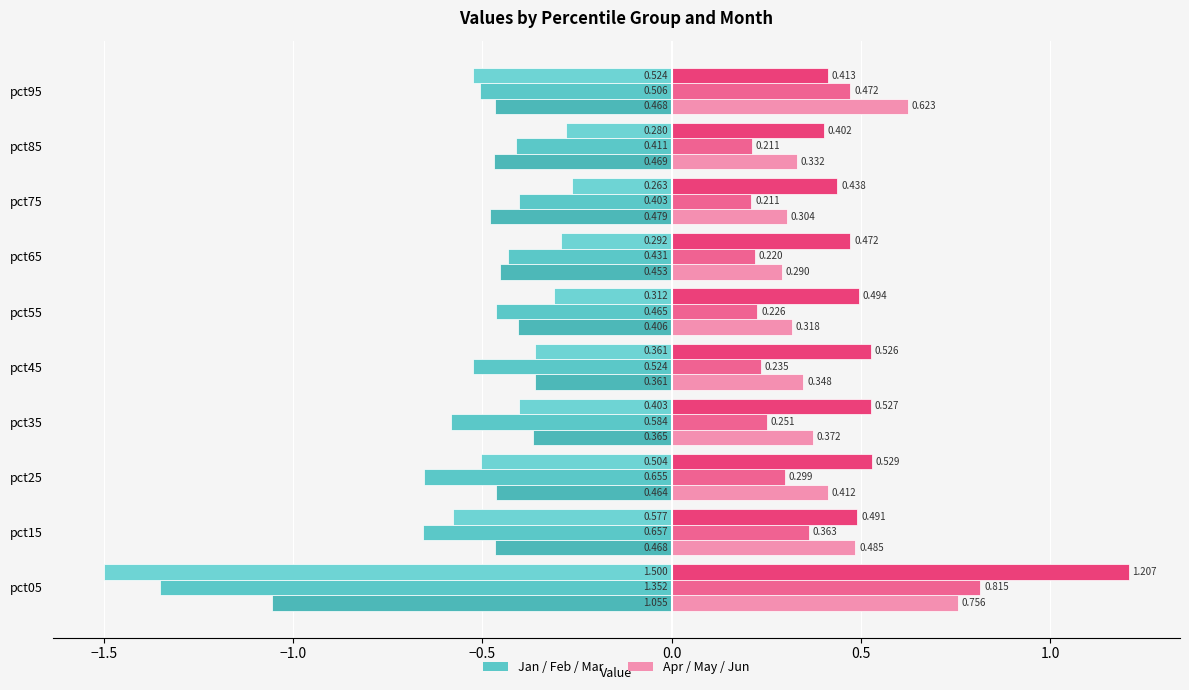

Rank the series at pct35 from highest to lowest value.

Apr, Jan